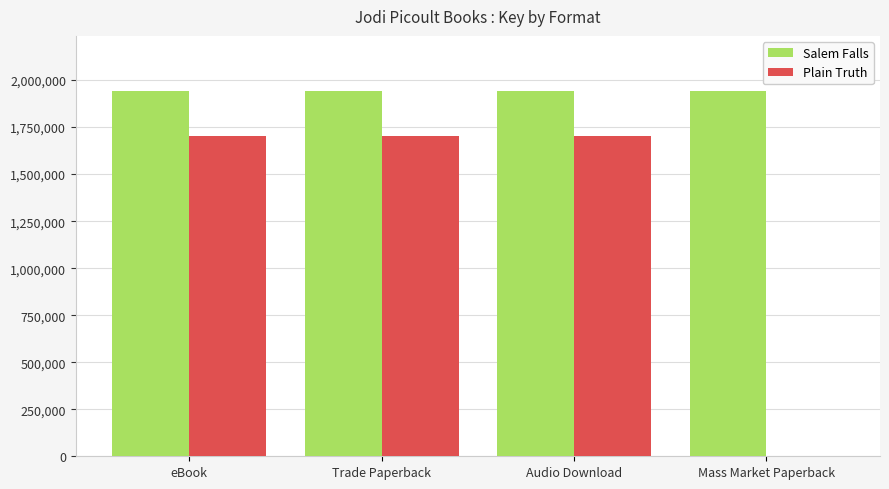

Does the chart contain stacked bars?

No